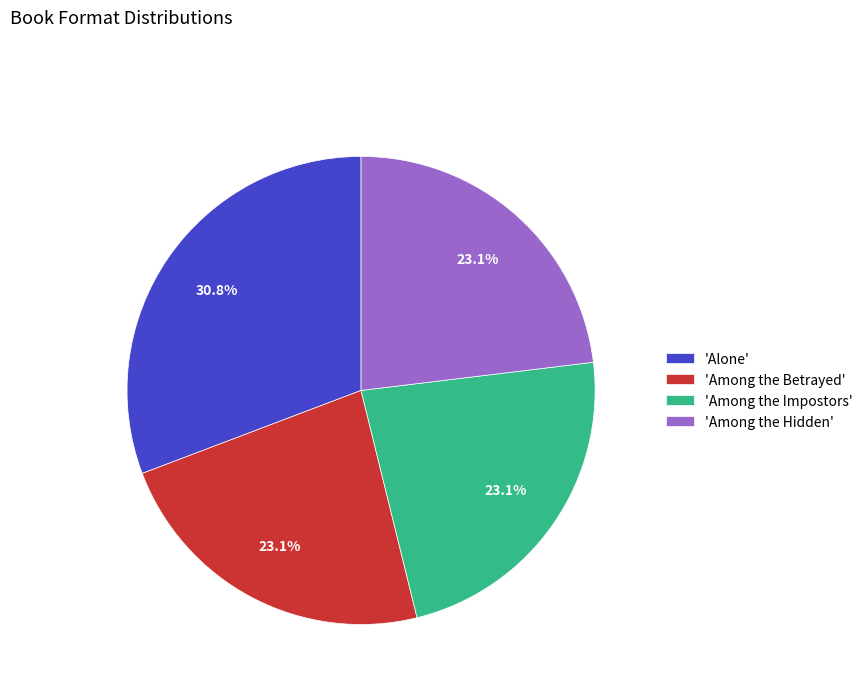

Count the number of slices in the pie.

4